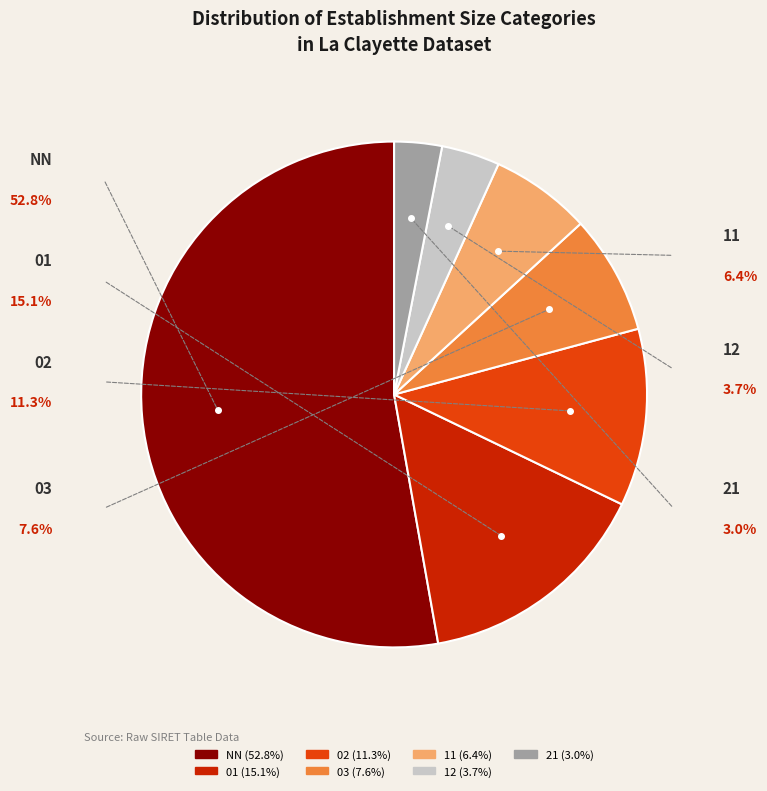

To the nearest percent, what portion does 02 represent?

11%